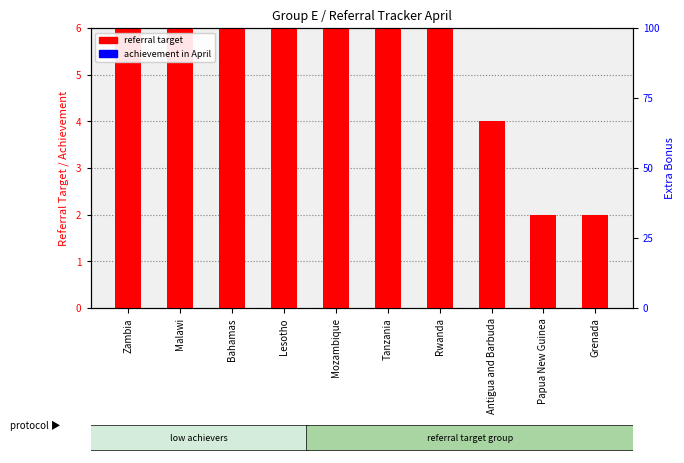

Reading left to right, extract all data points from this chart.

Referral Target in April: Zambia=10	Malawi=10	Bahamas=8	Lesotho=8	Mozambique=6	Tanzania=6	Rwanda=6	Antigua and Barbuda=4	Papua New Guinea=2	Grenada=2
Achievement in April: Zambia=0	Malawi=0	Bahamas=0	Lesotho=0	Mozambique=0	Tanzania=0	Rwanda=0	Antigua and Barbuda=0	Papua New Guinea=0	Grenada=0